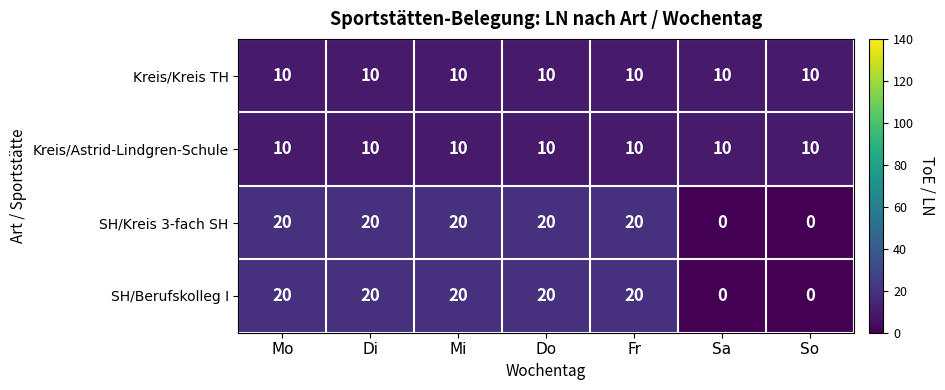

Is the value of SH/Kreis 3-fach SH at Di greater than the value of Kreis/Kreis TH at Mi?

Yes